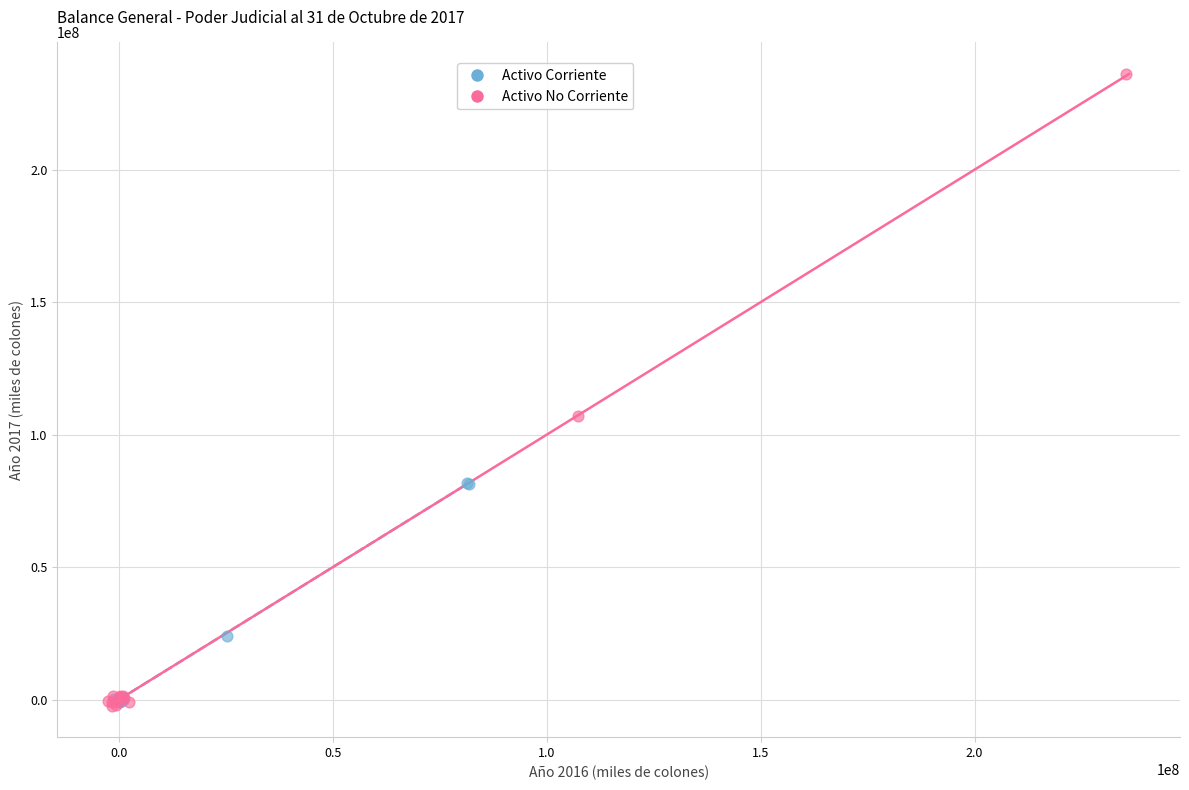

Which series has the widest spread of Y values?

Activo No Corriente